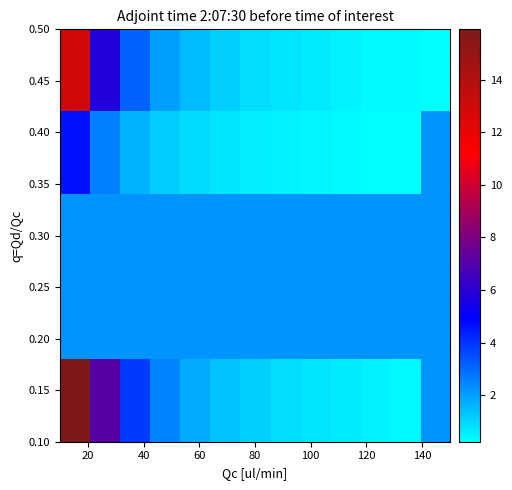

How many series are shown in this chart?

5